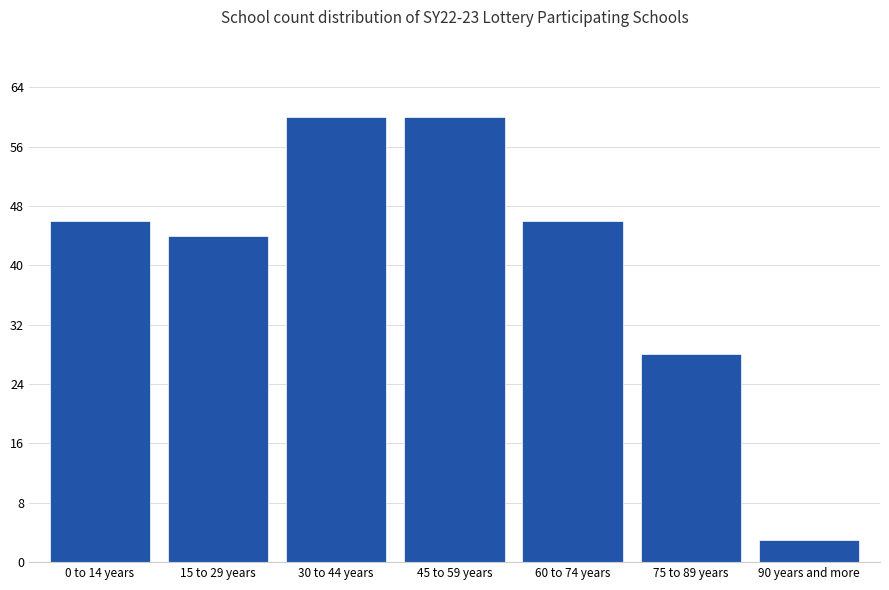

Is it true that the value at 45 to 59 years is 60?

True